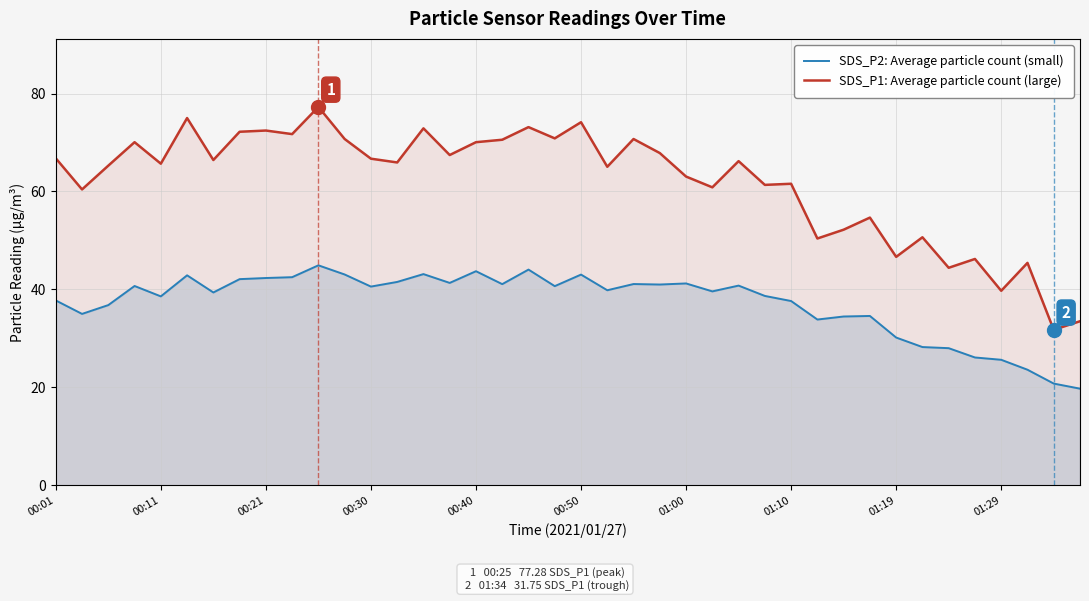

Reading right to left, list all the values displayed in this chart.

SDS_P2: Average particle count (small): 19.7	20.8	23.6	25.6	26.1	28.0	28.2	30.2	34.6	34.5	33.9	37.6	38.7	40.8	39.6	41.2	41.0	41.1	39.8	43.0	40.7	44.0	41.1	43.7	41.3	43.1	41.5	40.6	43.0	44.9	42.5	42.3	42.1	39.4	42.9	38.6	40.7	36.8	35.0	37.8
SDS_P1: Average particle count (large): 33.5	31.8	45.4	39.7	46.2	44.4	50.6	46.6	54.7	52.2	50.4	61.6	61.4	66.2	60.9	63.0	67.8	70.7	65.0	74.2	70.8	73.2	70.6	70.1	67.5	72.9	65.9	66.7	70.7	77.3	71.7	72.5	72.2	66.4	75.0	65.7	70.1	65.3	60.4	66.8